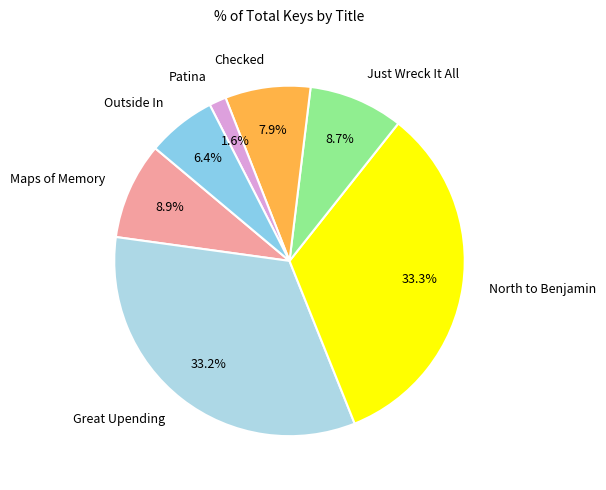

Do Great Upending and Outside In together represent more than half of the pie?

No